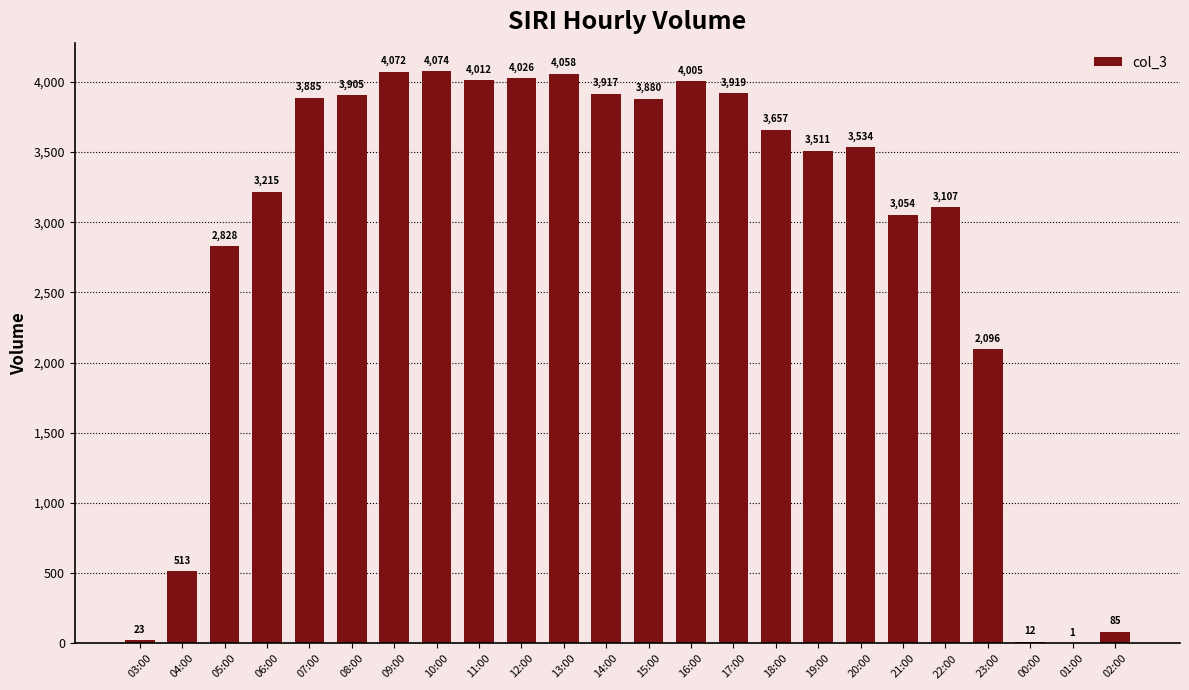

Which label corresponds to the largest value in the chart?

10:00